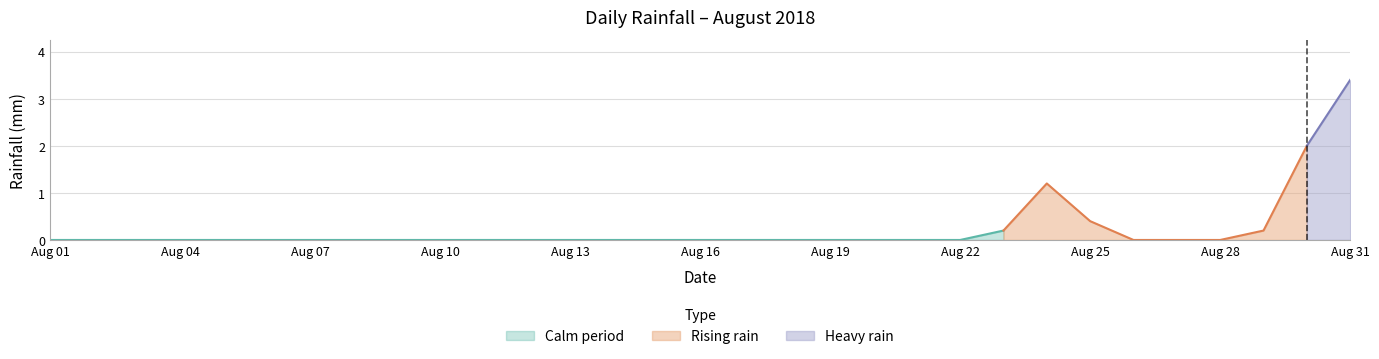

True or false: there are more than 2 points higher than both neighbors.

False